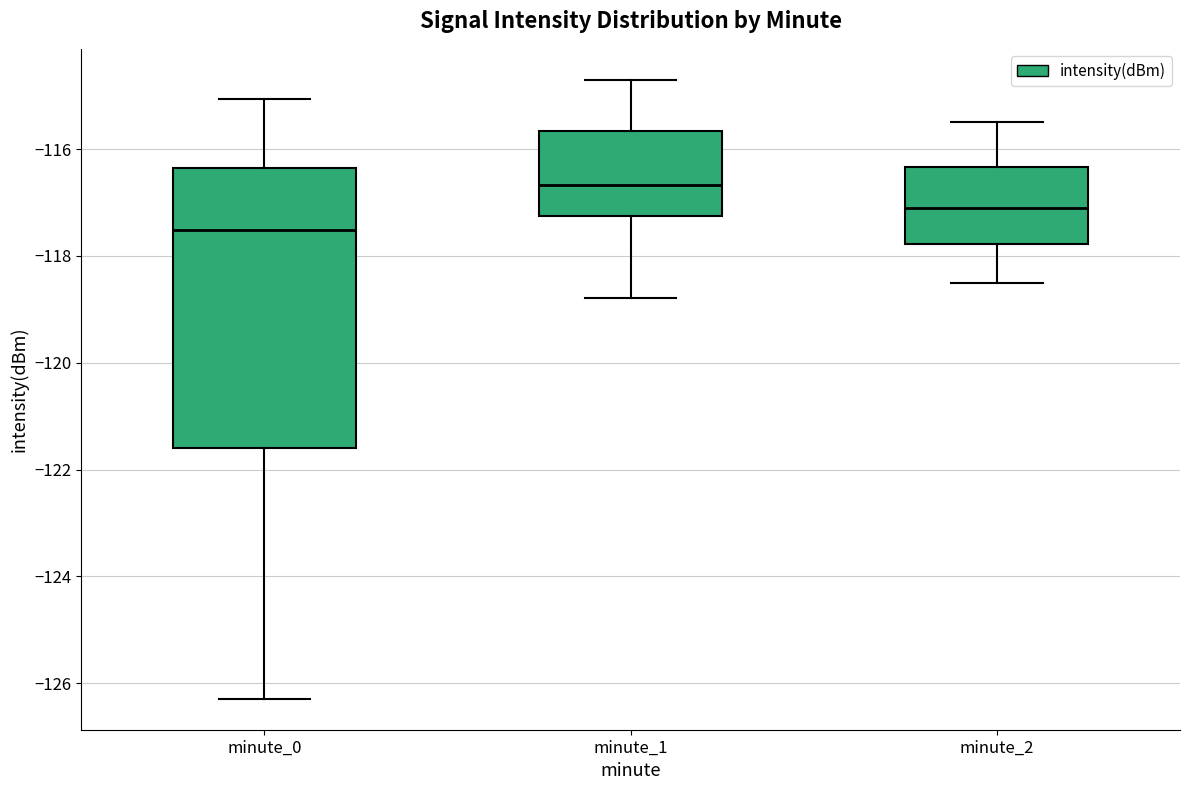

Which box is the tallest, from its lower edge to its upper edge?

minute_0